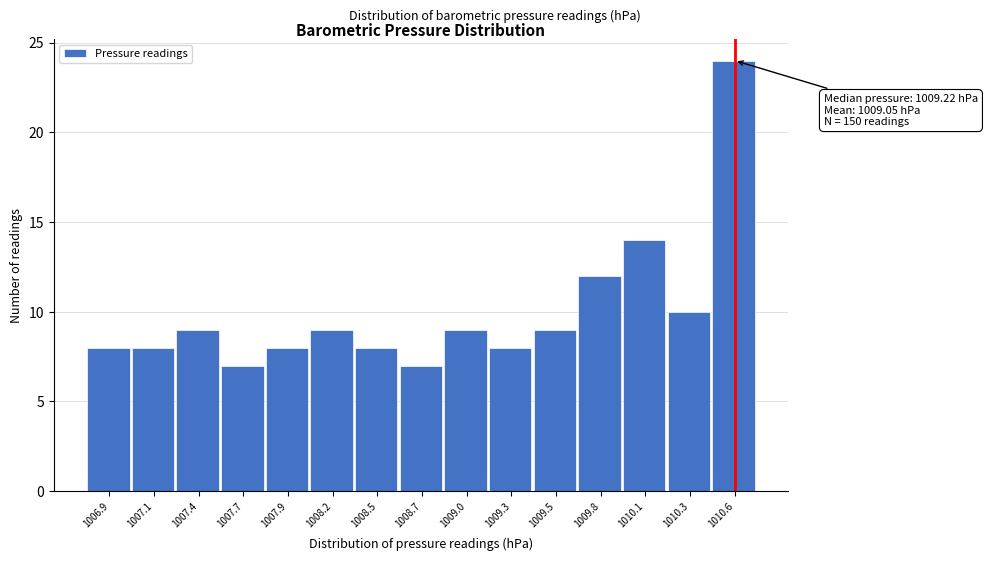

Which range on the x-axis has the tallest bar?

1010.45 to 1010.75